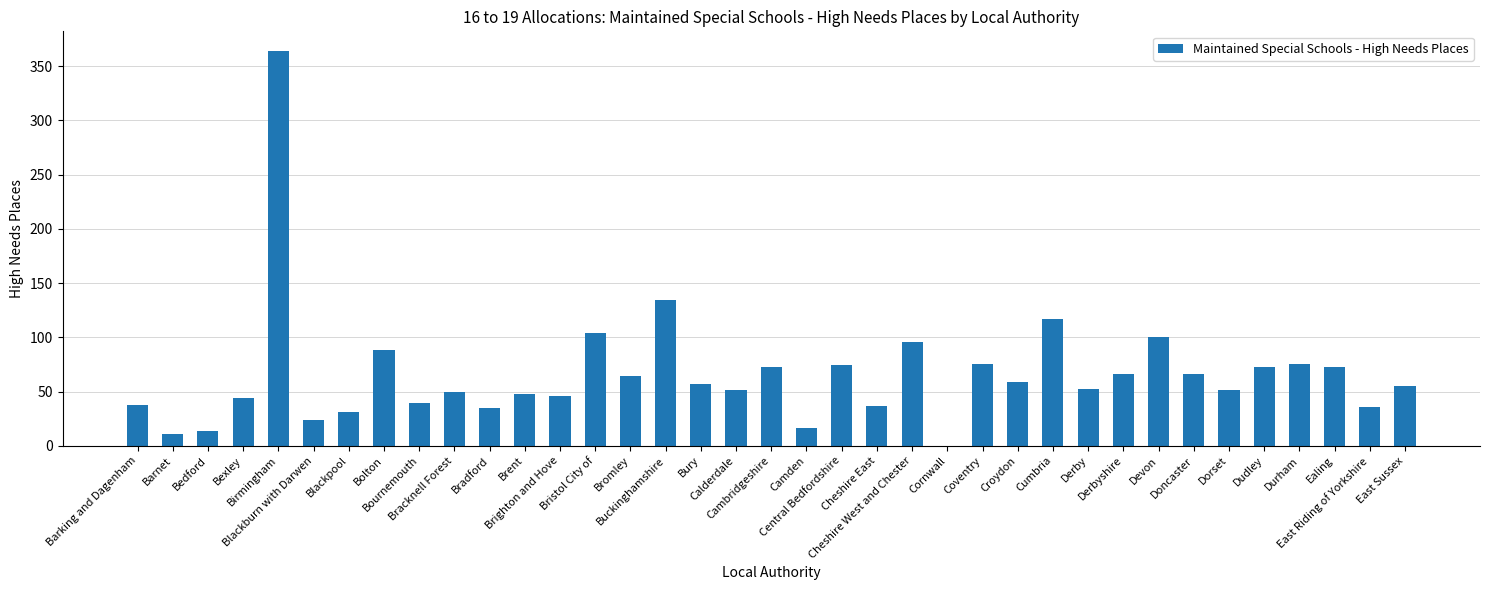

What is the difference between the values at Bracknell Forest and Cumbria?

67